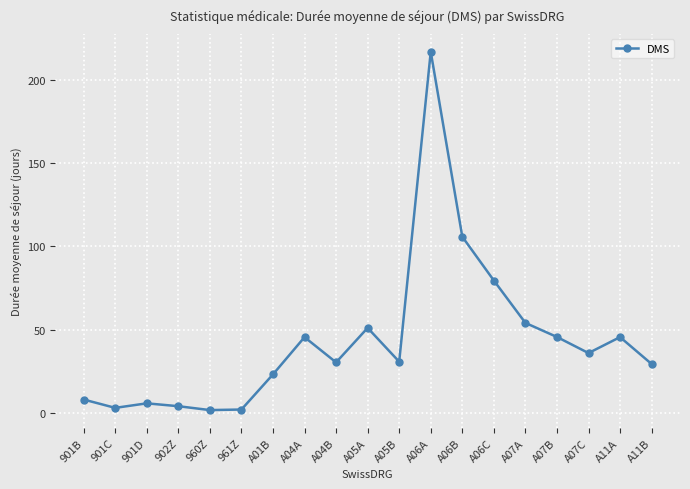

What is the average value?

43.0